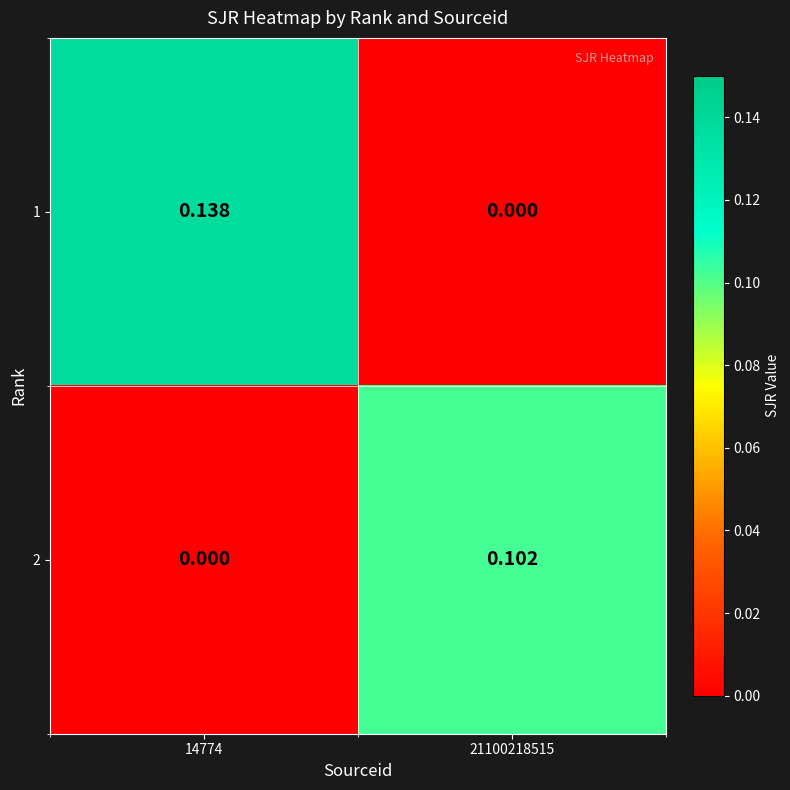

How many categories are shown in the chart?

2